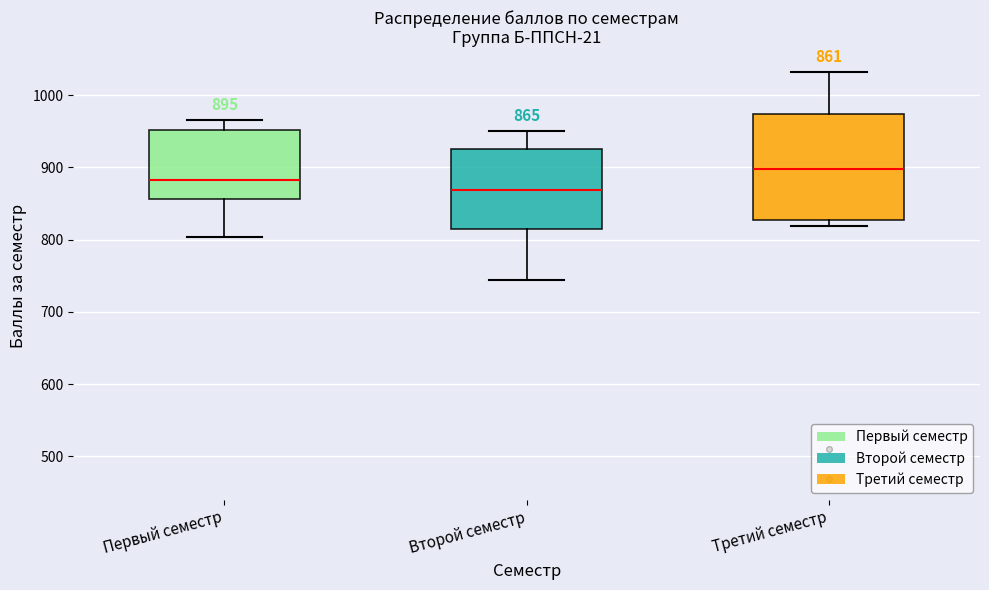

Comparing the boxes themselves (not the whiskers), which one is the tallest?

Третий семестр